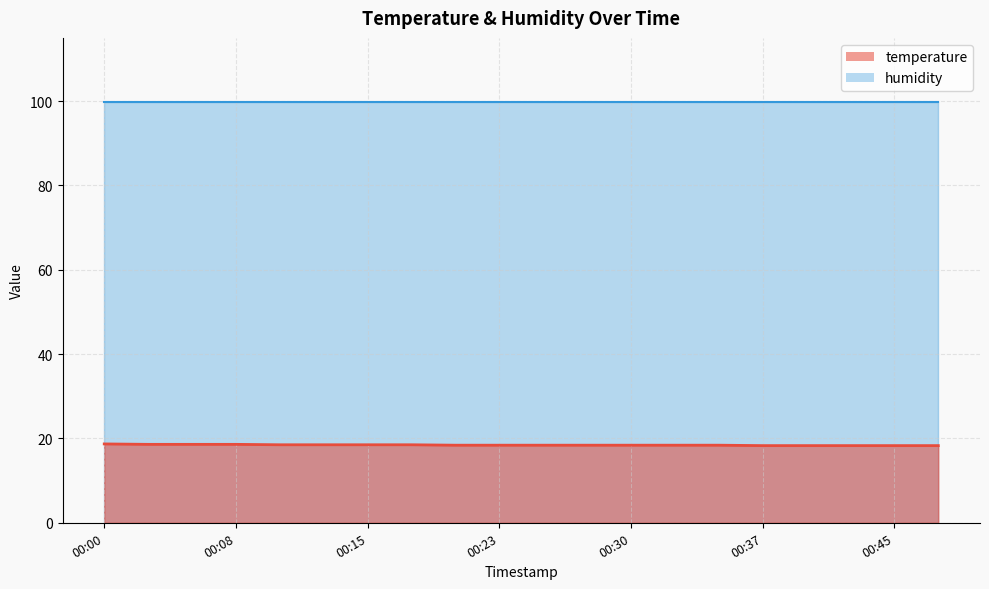

What is the average value?

18.4